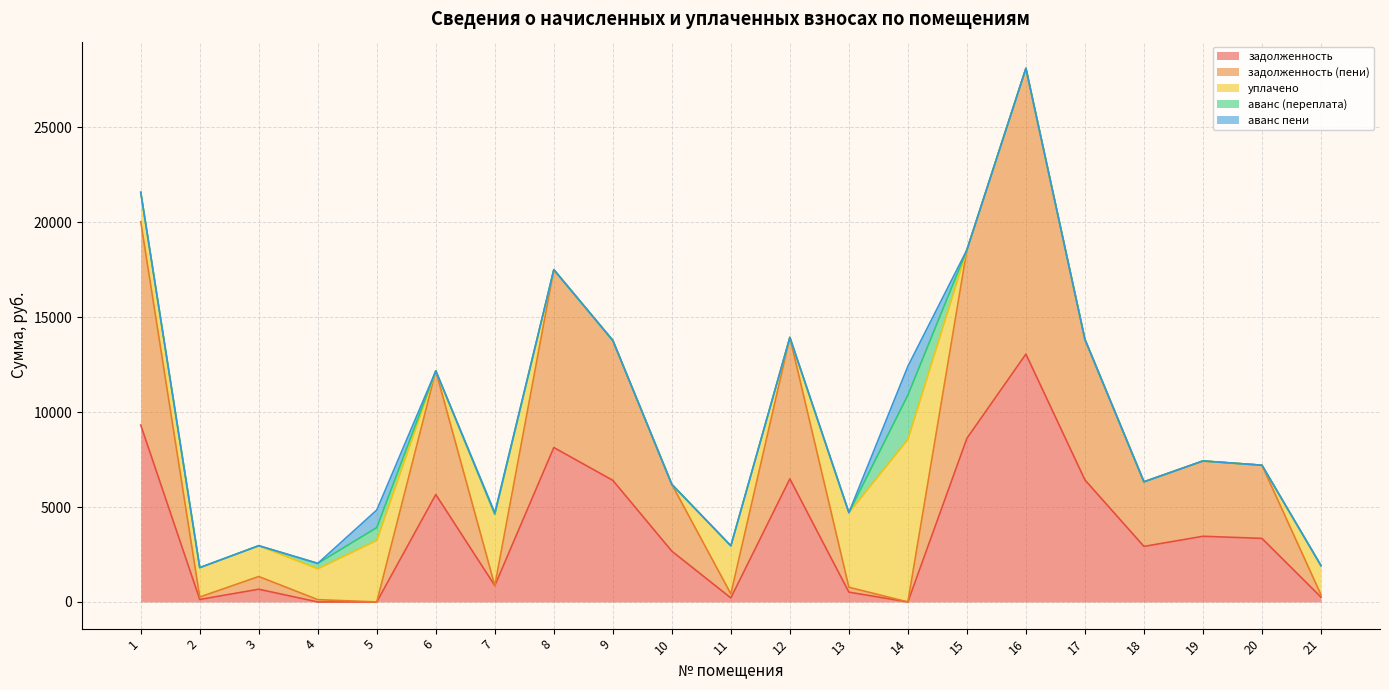

Does the chart display data point markers on the line(s)?

No